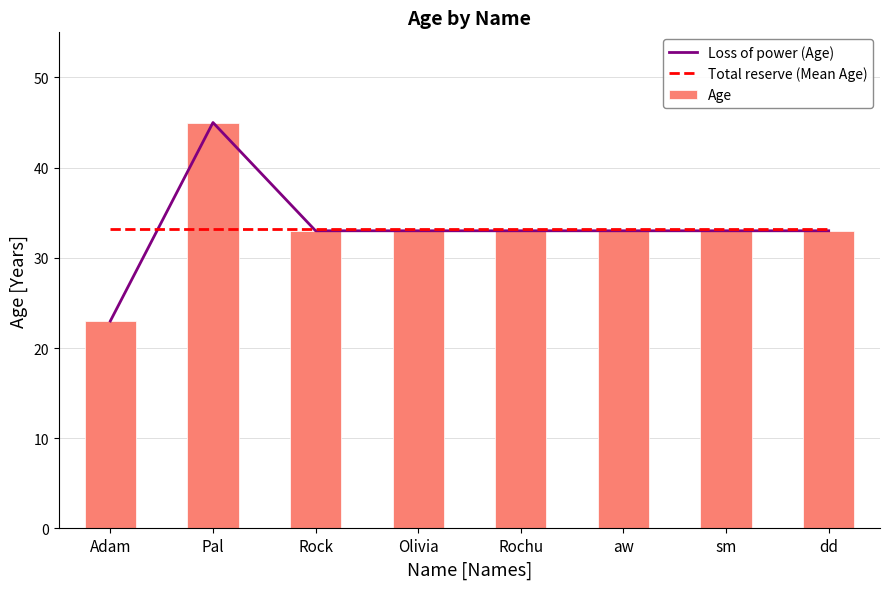

List the labels in order of Age value, smallest first.

Adam, Rock, Olivia, Rochu, aw, sm, dd, Pal